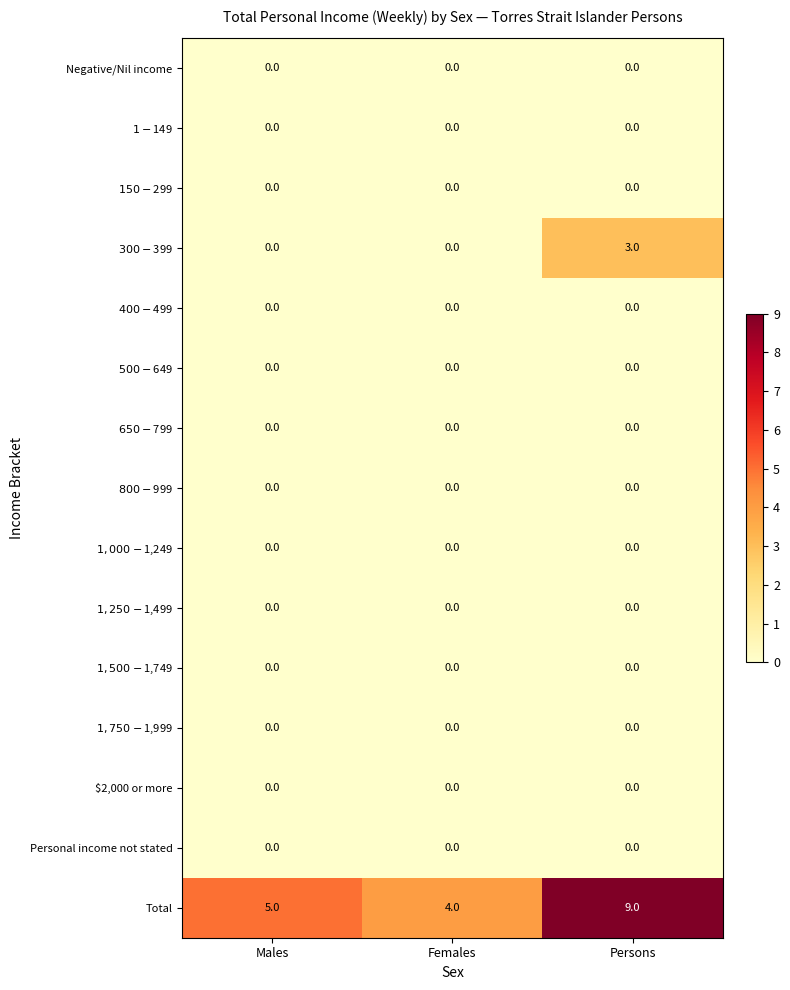

What is the difference between the highest and lowest values at Females?

4